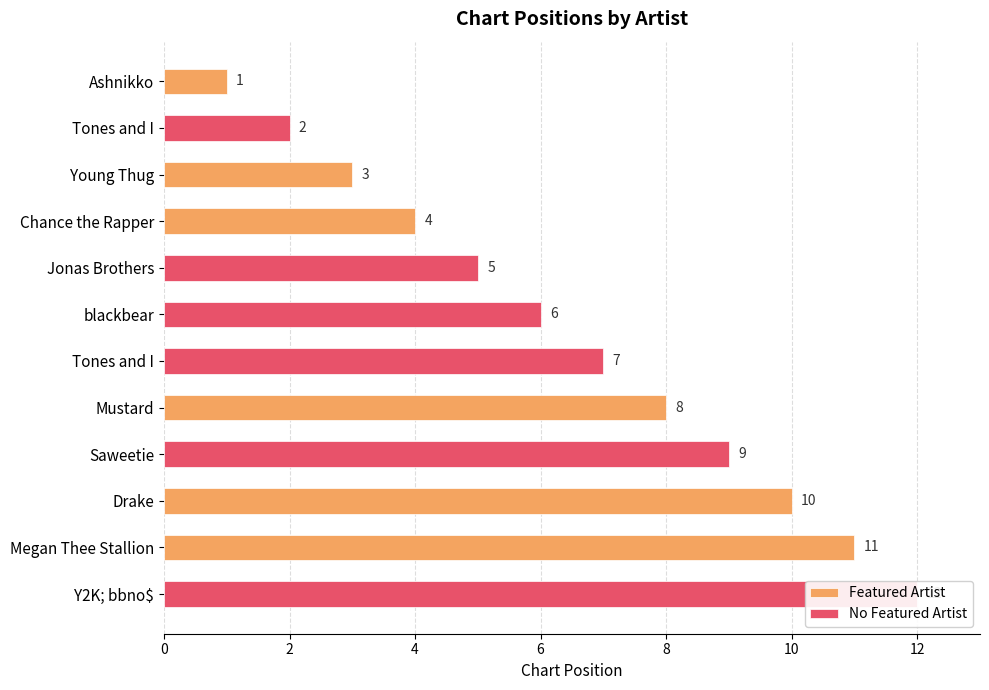

Is it true that Featured Artist equals 3 at Young Thug?

True